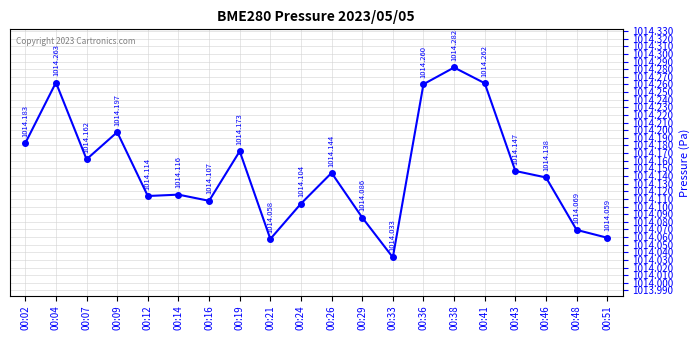

How many lines are shown in the chart?

1